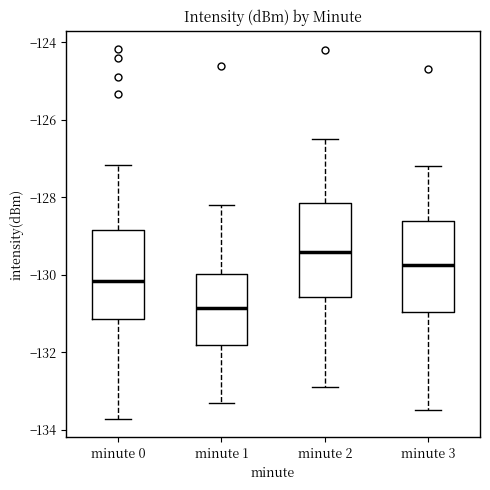

Which box's median line is the highest?

minute 2